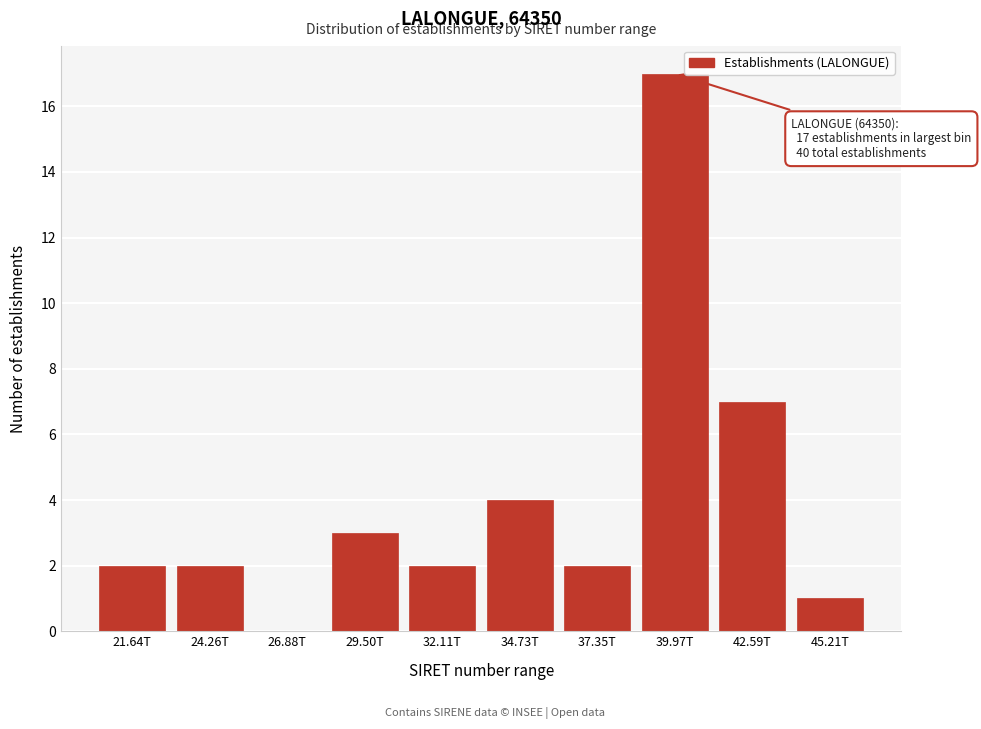

Reading left to right, extract all data points from this chart.

21.64T=2	24.26T=2	26.88T=0	29.50T=3	32.11T=2	34.73T=4	37.35T=2	39.97T=17	42.59T=7	45.21T=1